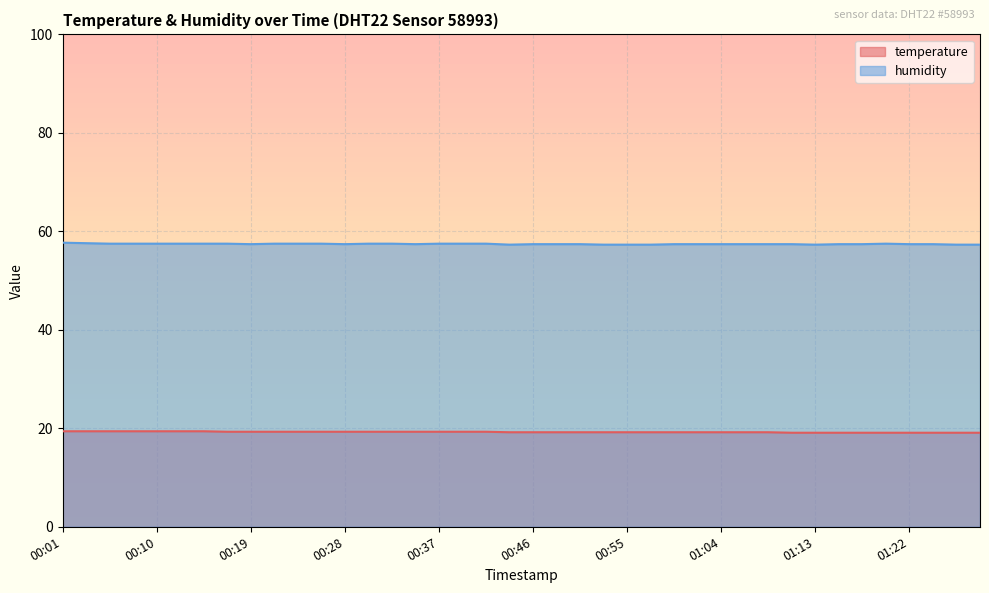

How many humidity values are between 57 and 58?

40